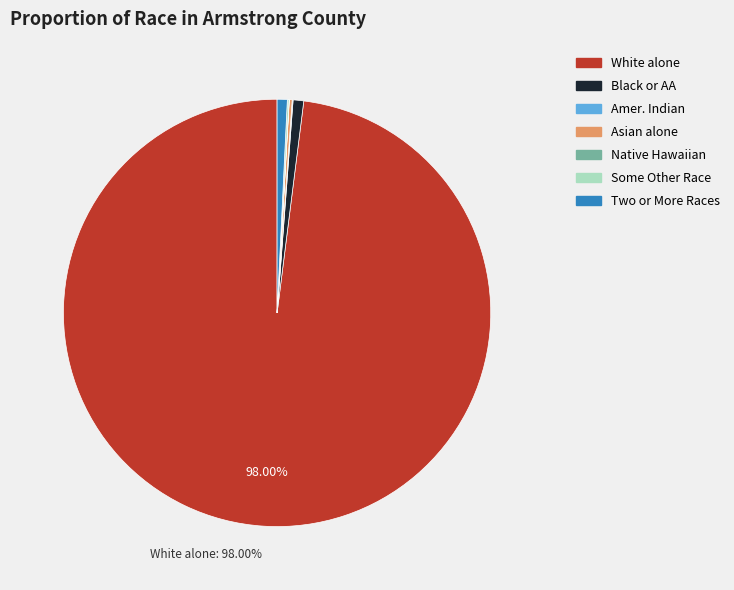

Does any single category account for the majority?

Yes